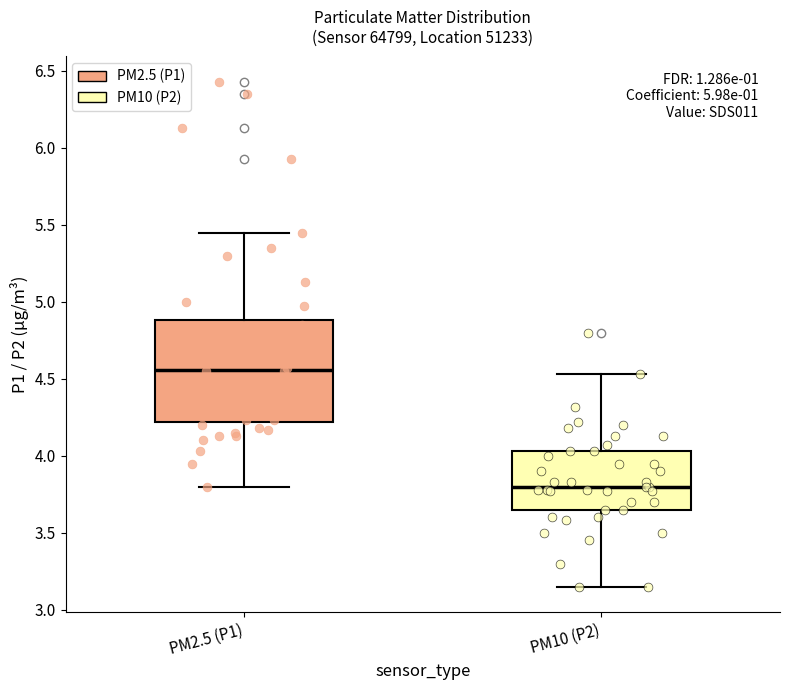

Which box is the tallest, from its lower edge to its upper edge?

PM2.5 (P1)